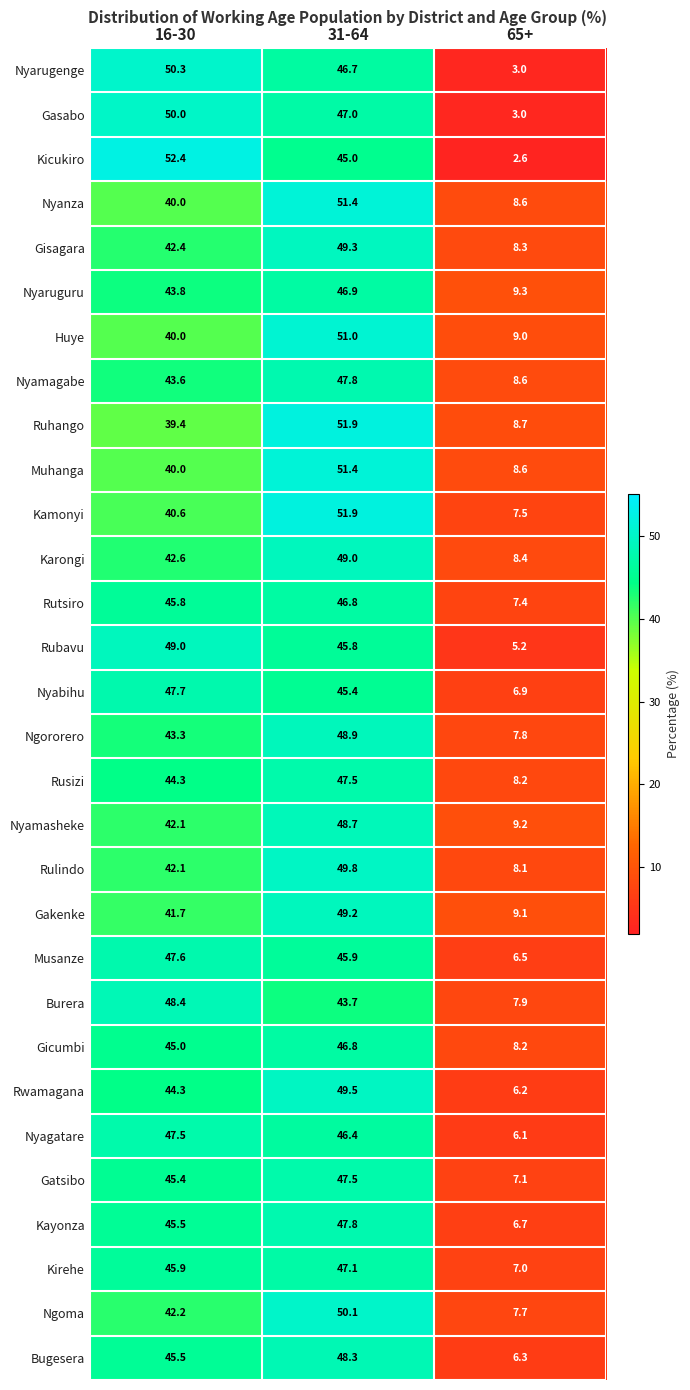

What is the difference between the Kirehe values at 16-30 and 65+?

38.9